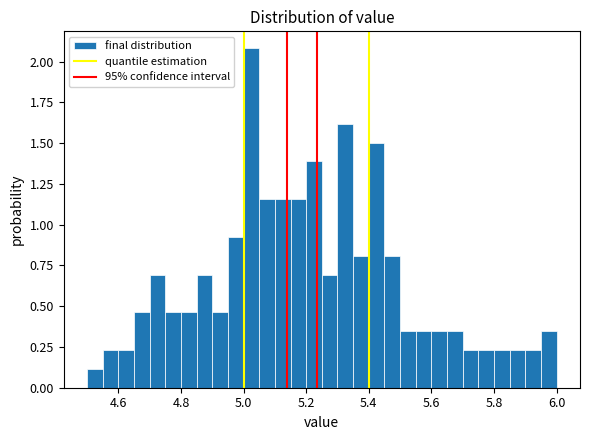

Read against the x-axis, roughly where is the centre of the tallest bar?

5.02